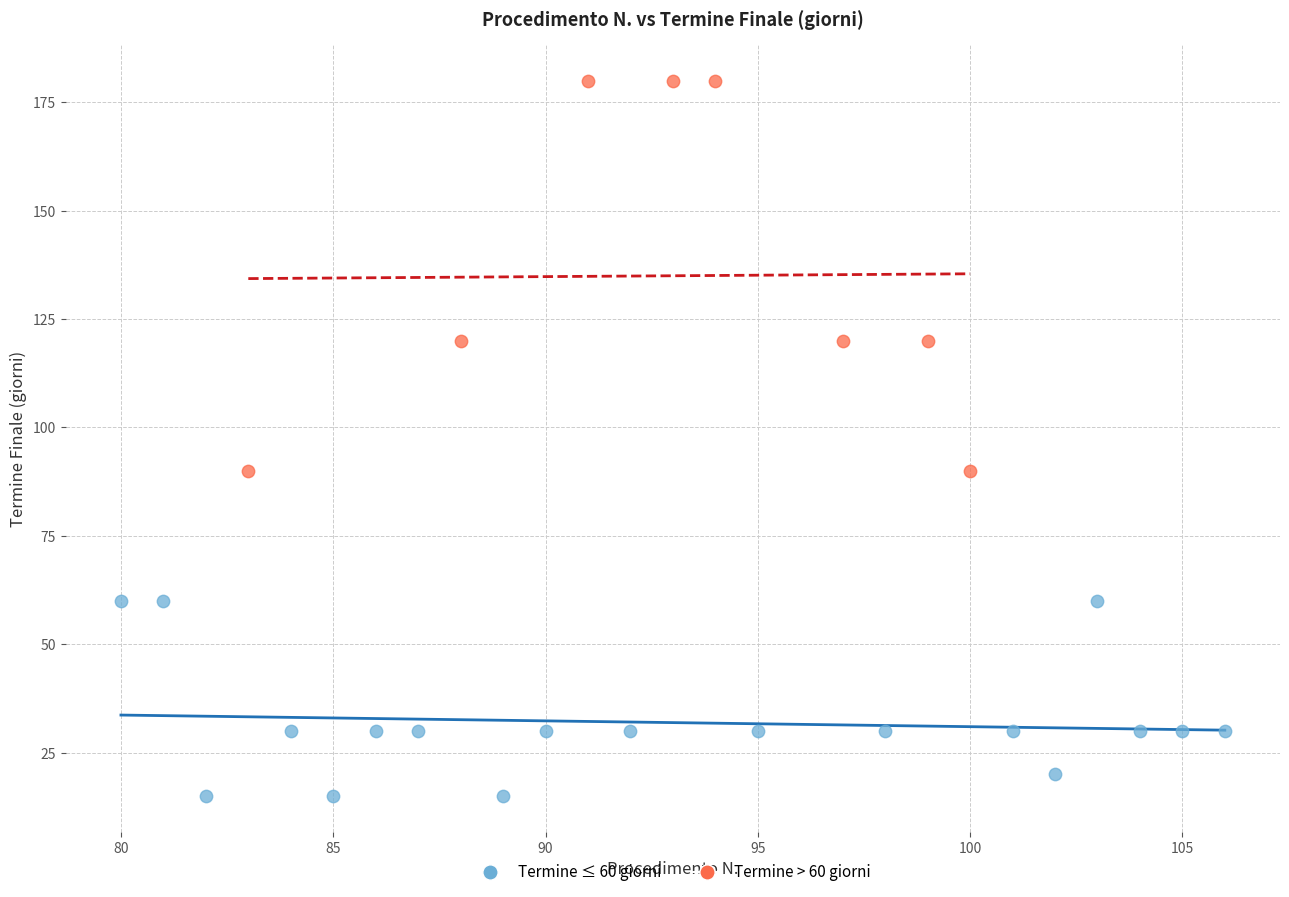

What are all the series names shown in the legend?

Termine ≤ 60 giorni, Termine > 60 giorni